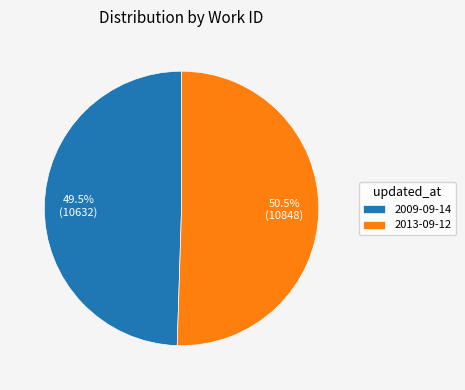

Which category has the smallest portion of the pie?

2009-09-14